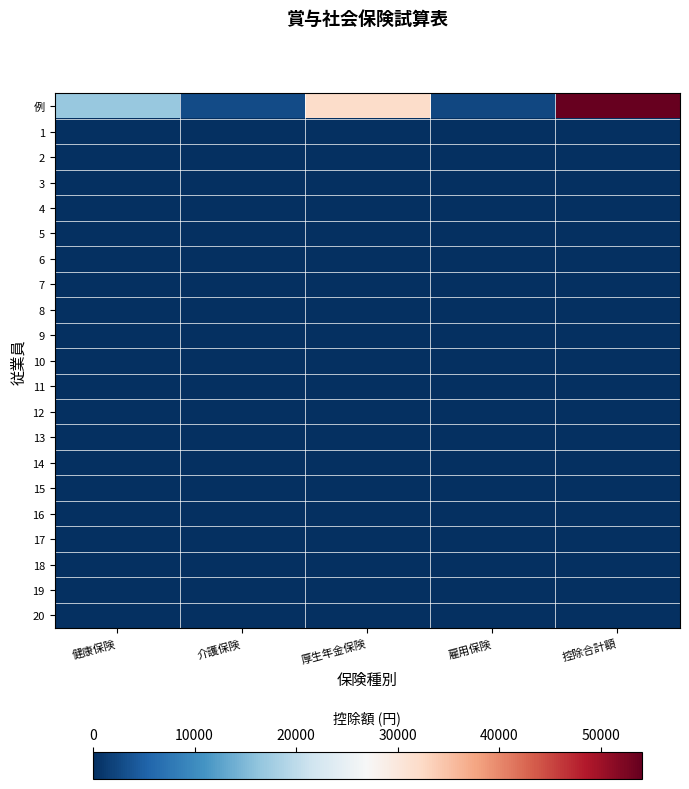

Count the number of data series in this chart.

21